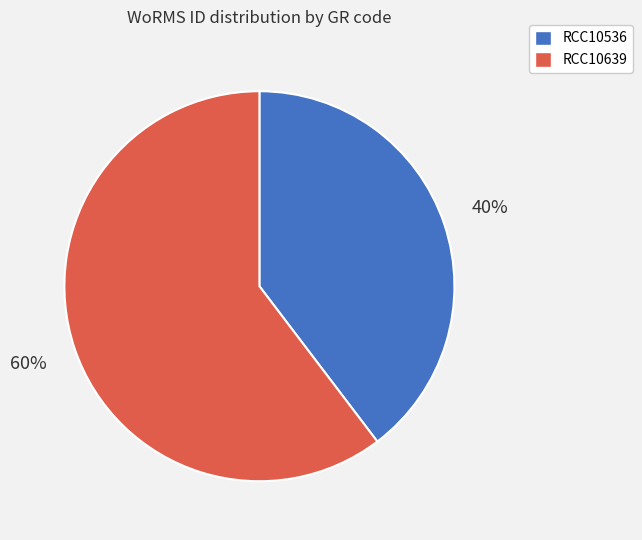

Which category has the biggest portion of the pie?

RCC10639